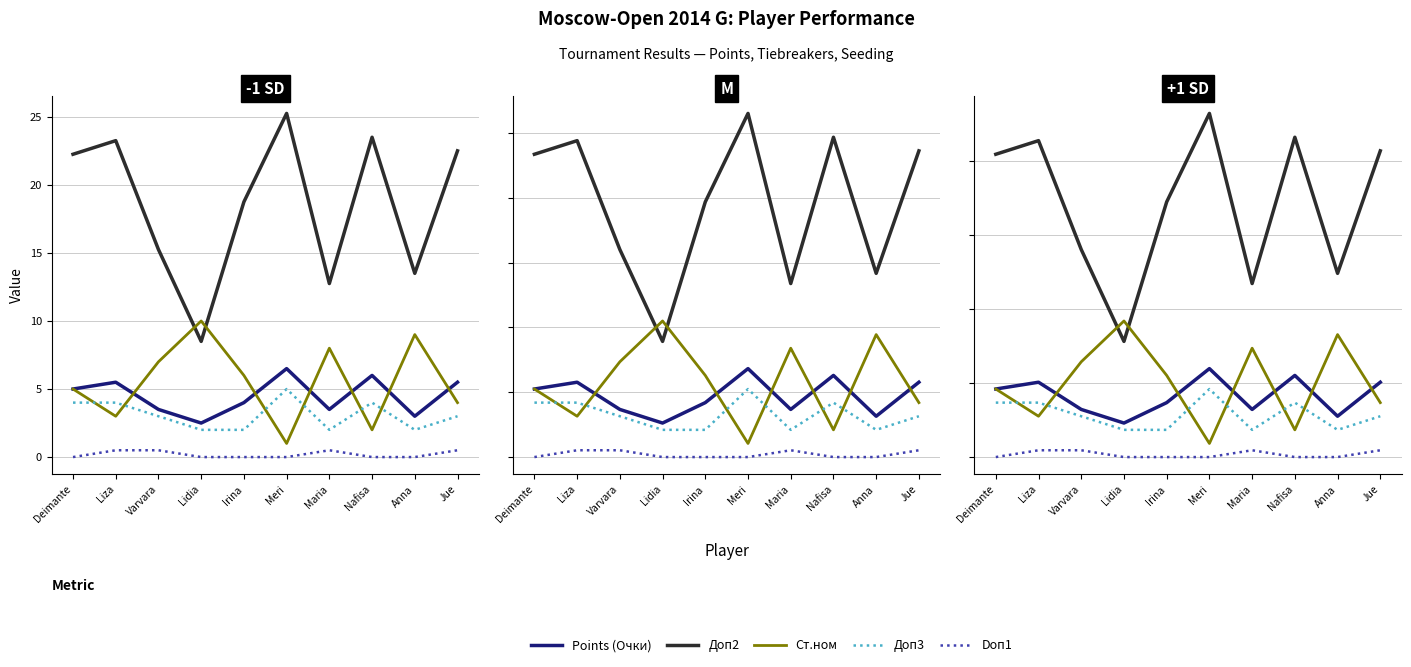

Rank the series at Varvara from lowest to highest value.

Doп1, Доп3, Points (Очки), Ст.ном, Доп2